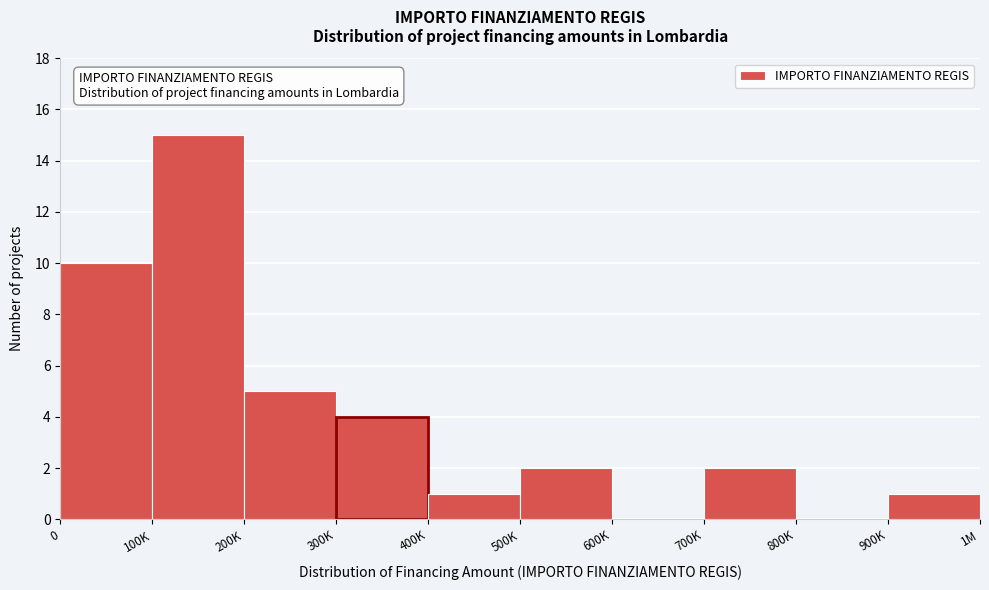

Reading right to left, transcribe all the data shown in this chart.

900K=1	800K=0	700K=2	600K=0	500K=2	400K=1	300K=4	200K=5	100K=15	0=10